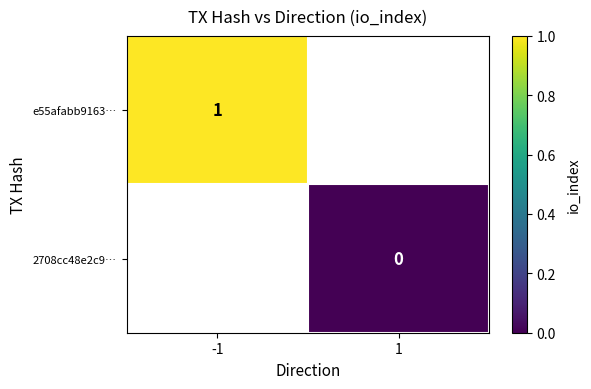

The e55afabb9163… series shows 1 at -1. True or false?

True